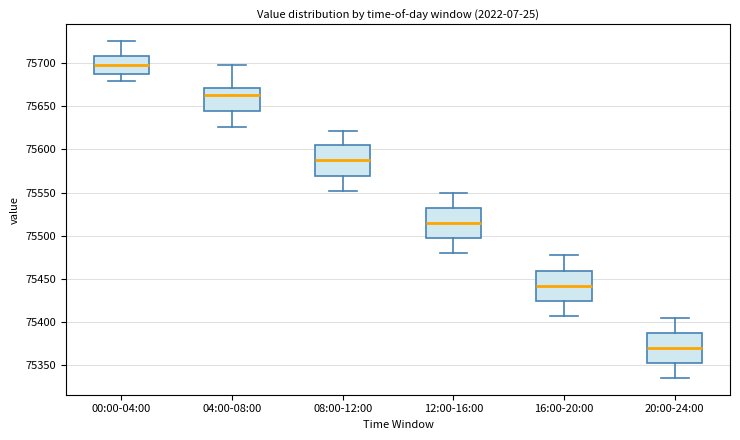

Reading left to right, transcribe this box plot: for each box, give where its median line is, the range the box spans, and where its two whiskers end, as read against the y-axis. The values are not printed on the chart, so give them approximately, as read against the axis.

00:00-04:00: median 75695, box 75685 to 75710, whiskers 75680 to 75725
04:00-08:00: median 75665, box 75645 to 75670, whiskers 75625 to 75695
08:00-12:00: median 75590, box 75570 to 75605, whiskers 75550 to 75620
12:00-16:00: median 75515, box 75495 to 75530, whiskers 75480 to 75550
16:00-20:00: median 75440, box 75425 to 75460, whiskers 75405 to 75480
20:00-24:00: median 75370, box 75355 to 75390, whiskers 75335 to 75405